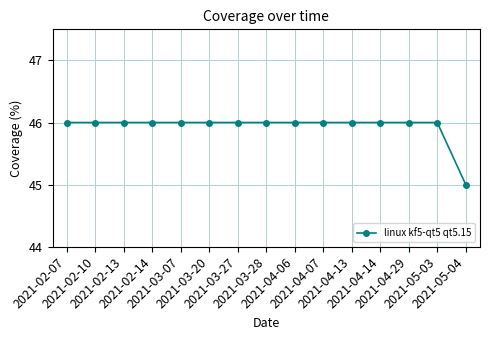

Does the chart have visible grid lines?

Yes